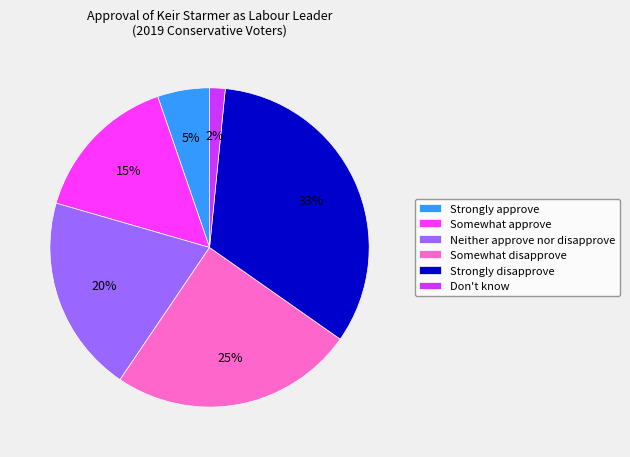

Do Somewhat approve and Don't know together represent more than half of the pie?

No